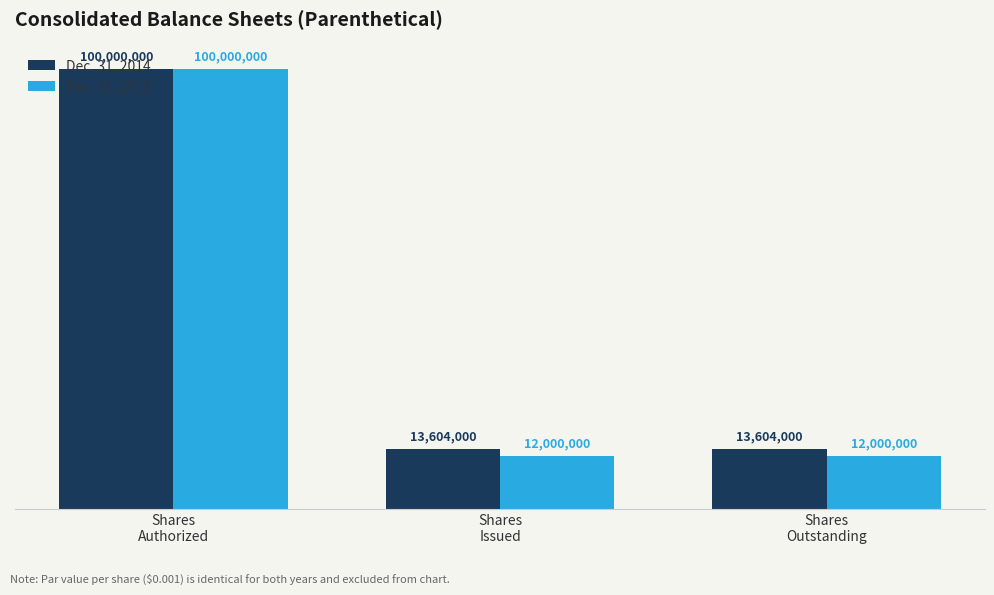

Is the value of Dec. 31, 2014 at Shares
Outstanding greater than the value of Dec. 31, 2013 at Shares
Authorized?

No